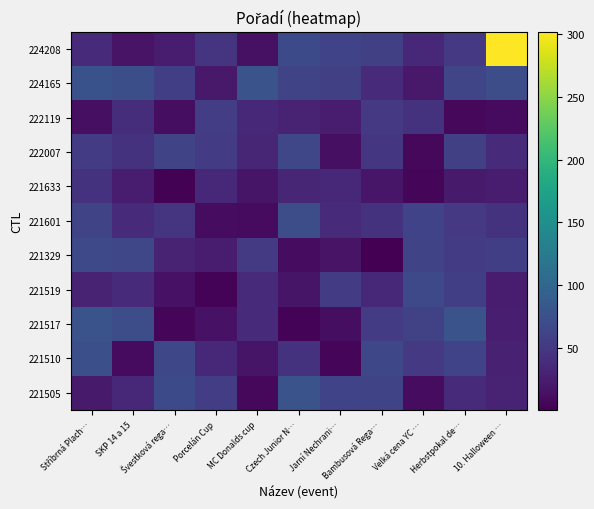

How many series are shown in this chart?

11